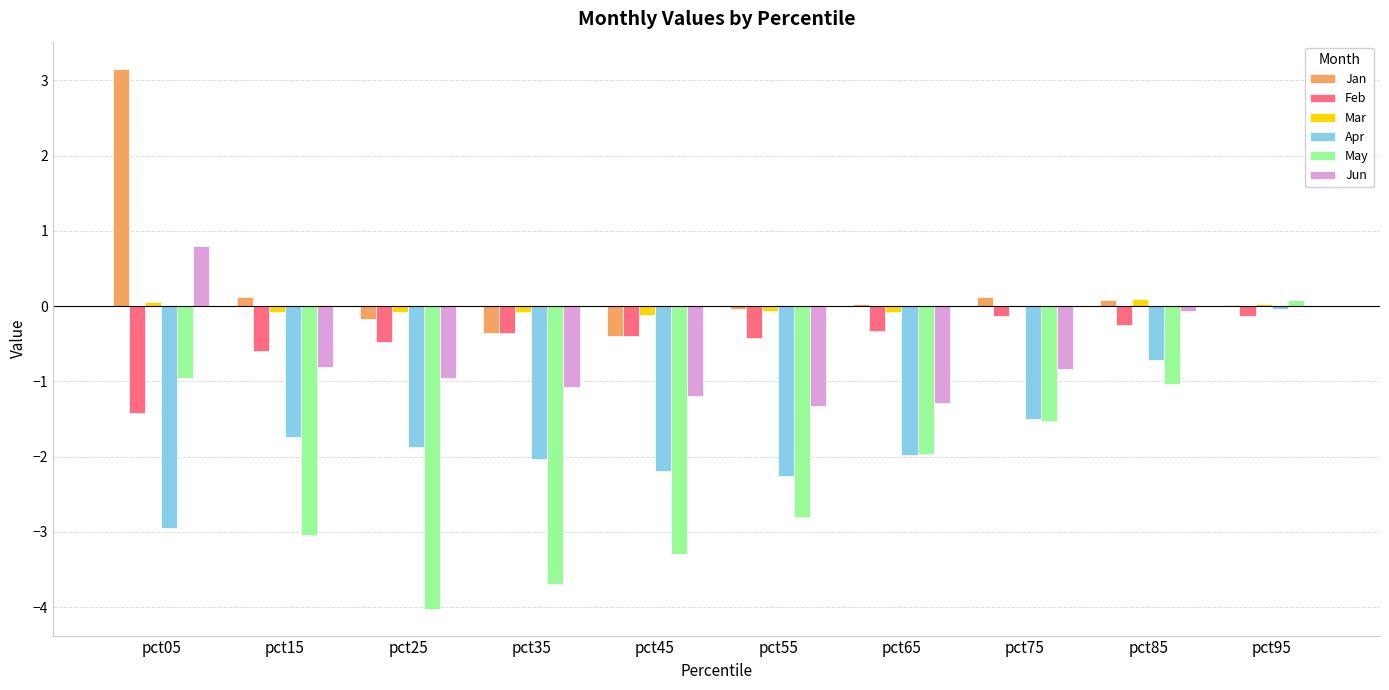

Is it true that May equals -1.3 at pct65?

False